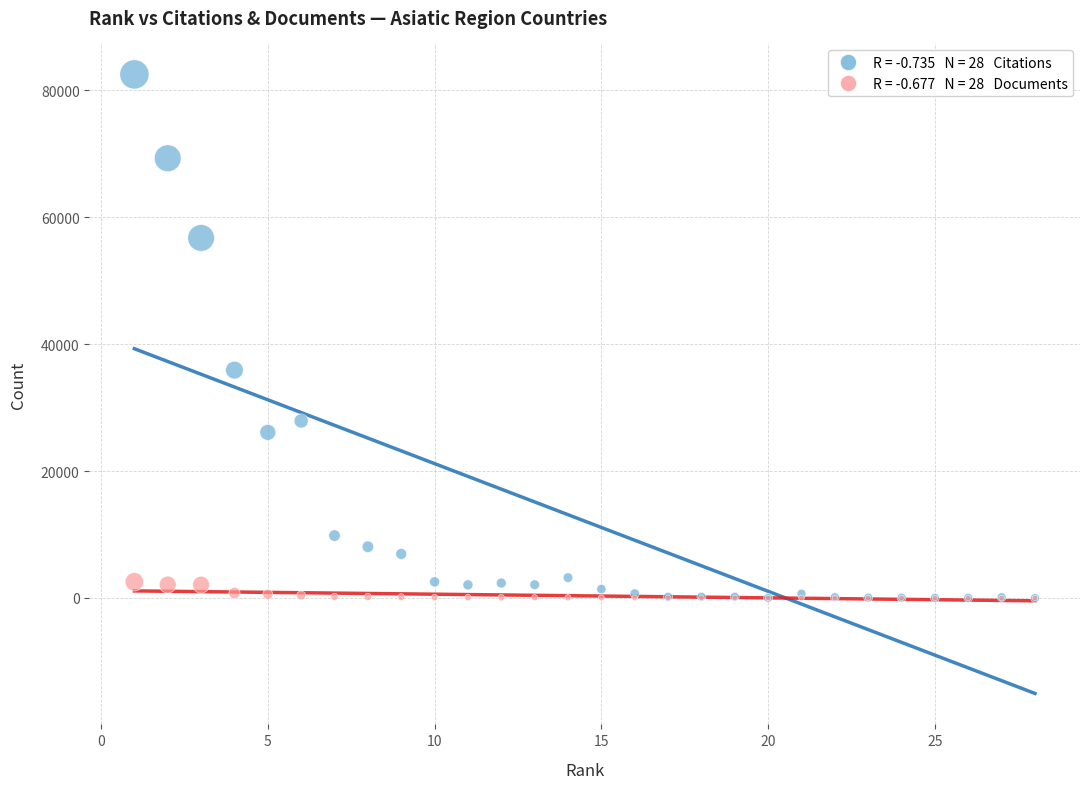

Across all series, what Y value is closest to 41249?

35903